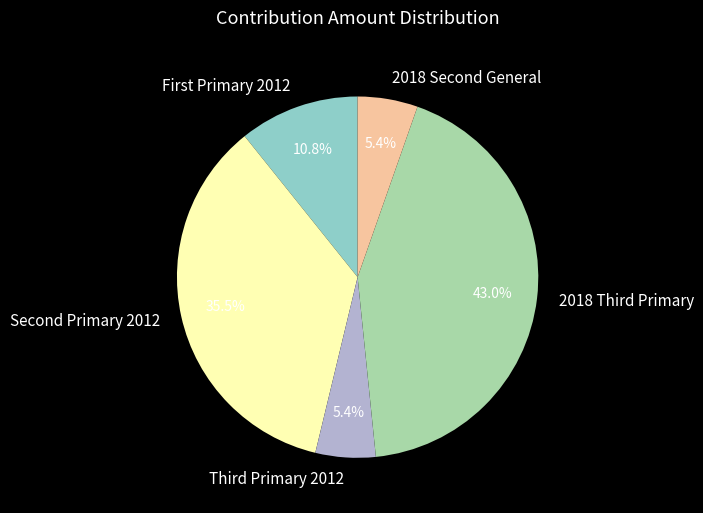

What is the largest slice in the pie chart?

2018 Third Primary